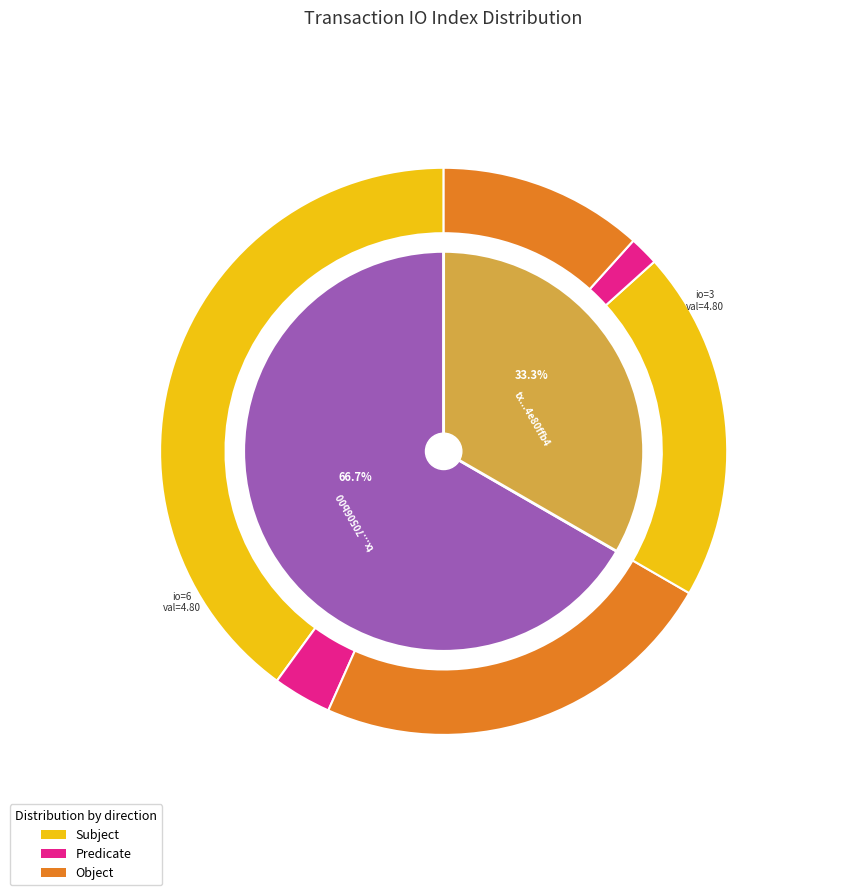

Is it true that direction is 42% of the pie?

False